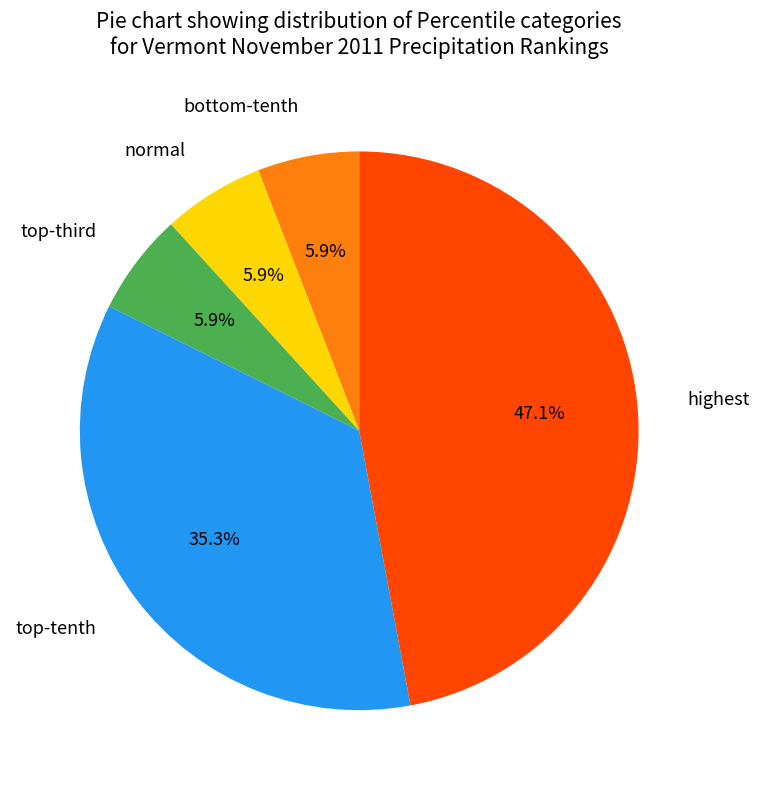

How many segments does this pie chart have?

5